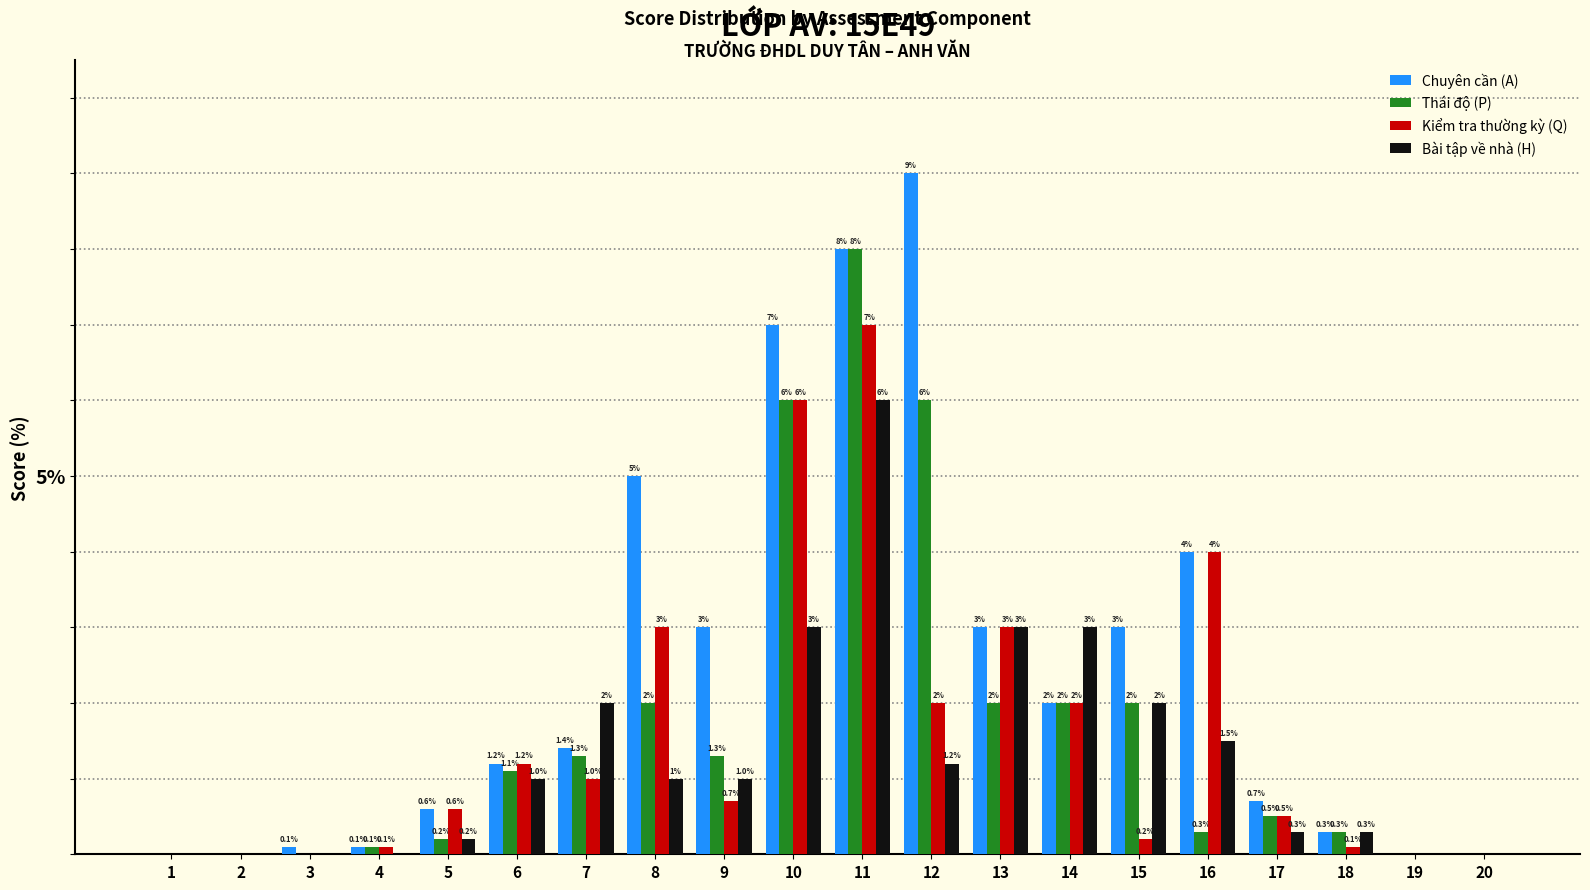

Which series changed the most between 7 and 13?

Kiểm tra thường kỳ (Q)